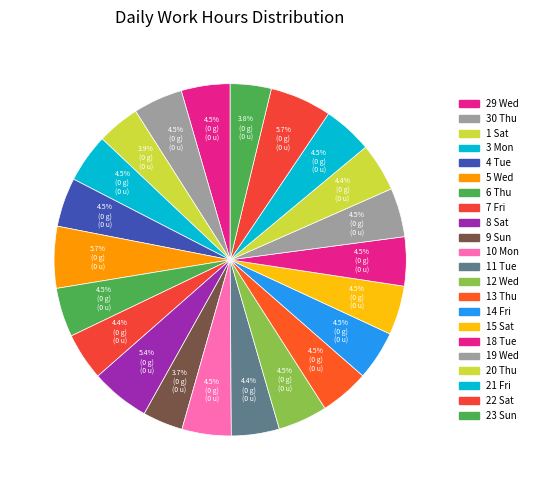

How many slices are in this pie chart?

22